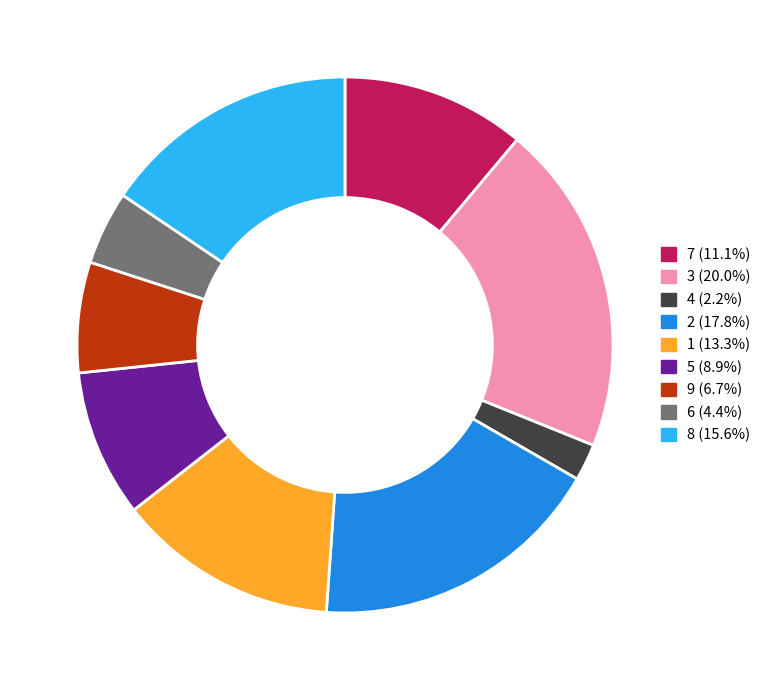

The 4 slice represents 9% of the pie. True or false?

False